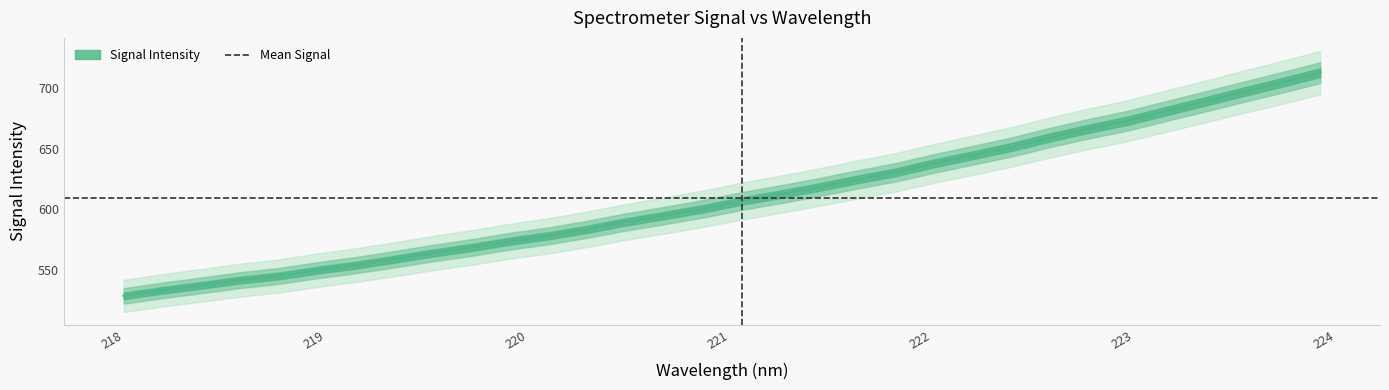

What is the difference between the second highest and minimum values?

175.2